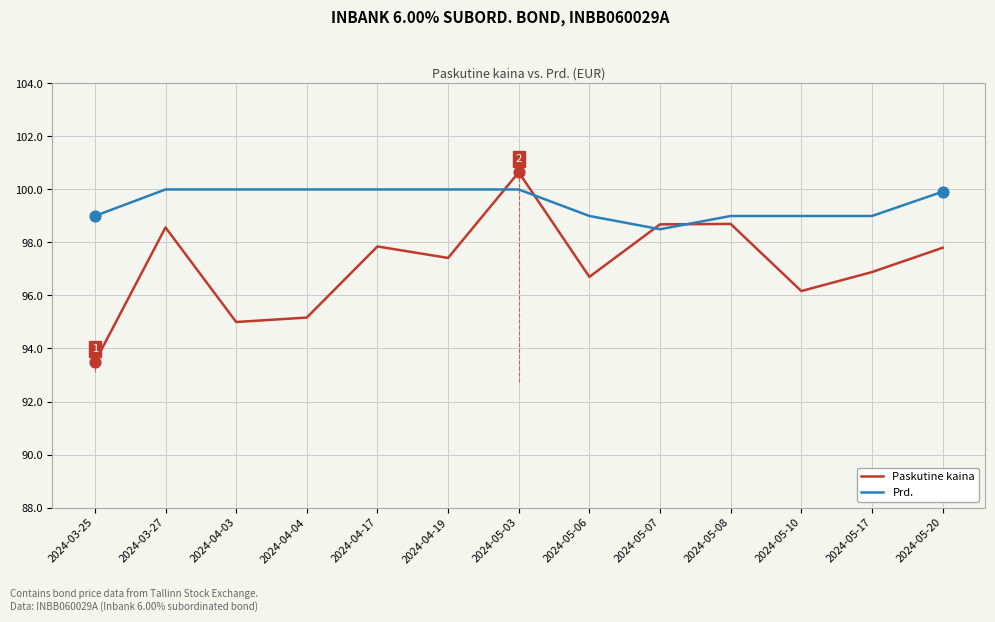

At which category is the sum across all series the highest?

2024-05-03